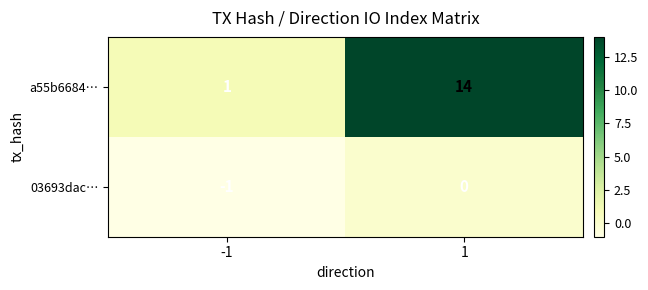

Which series has the largest range (max minus min)?

a55b6684…